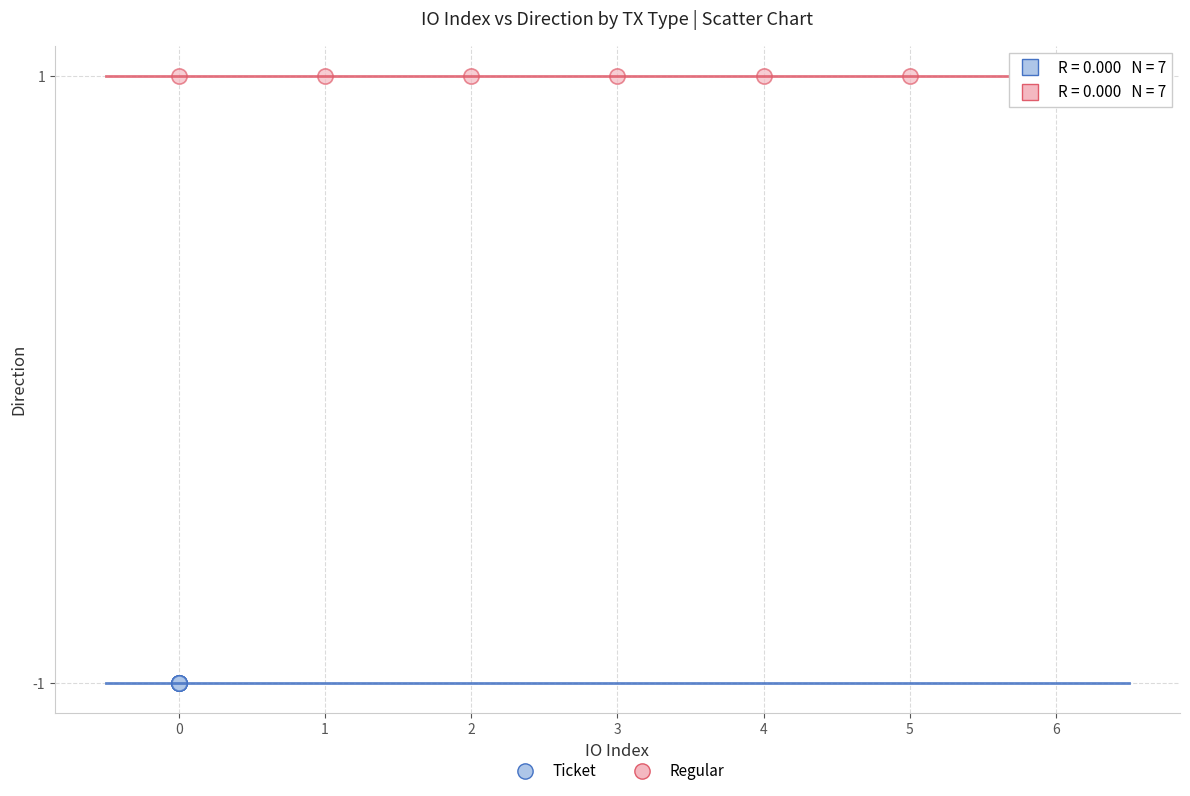

Which series reaches the maximum Y coordinate?

Regular